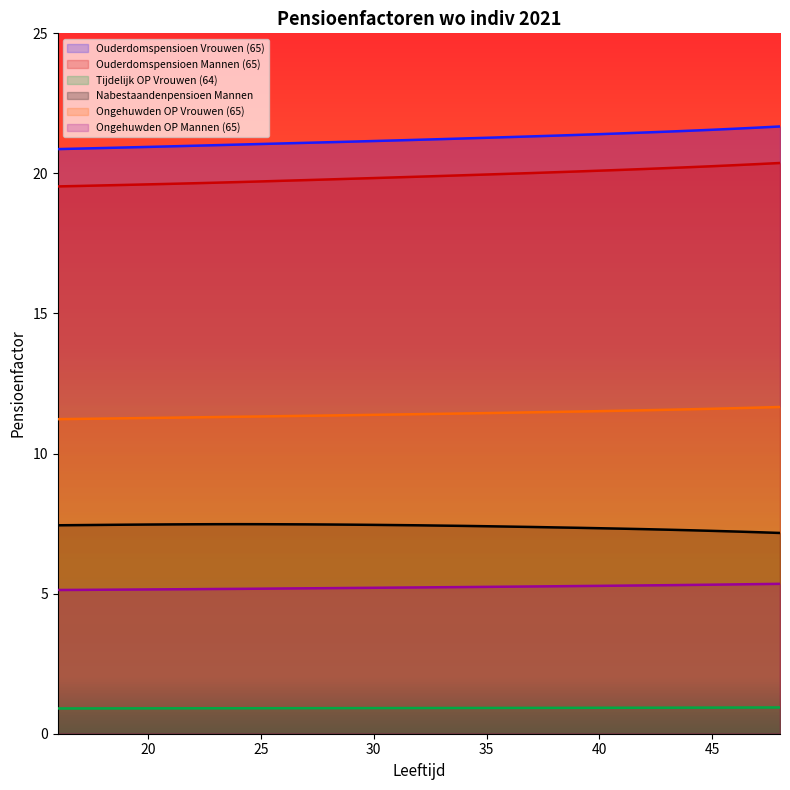

Which category has the highest value across all series?

48